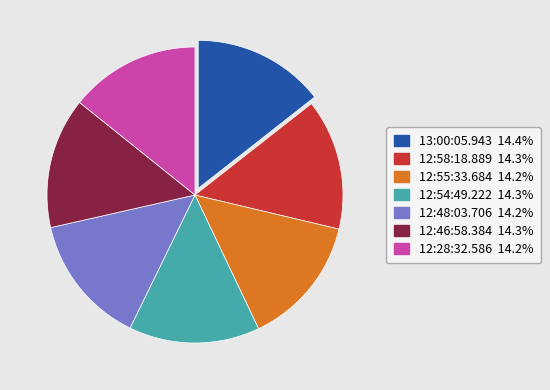

What is the ratio of the value at 12:54:49.222 to the value at 12:55:33.684?

1.0